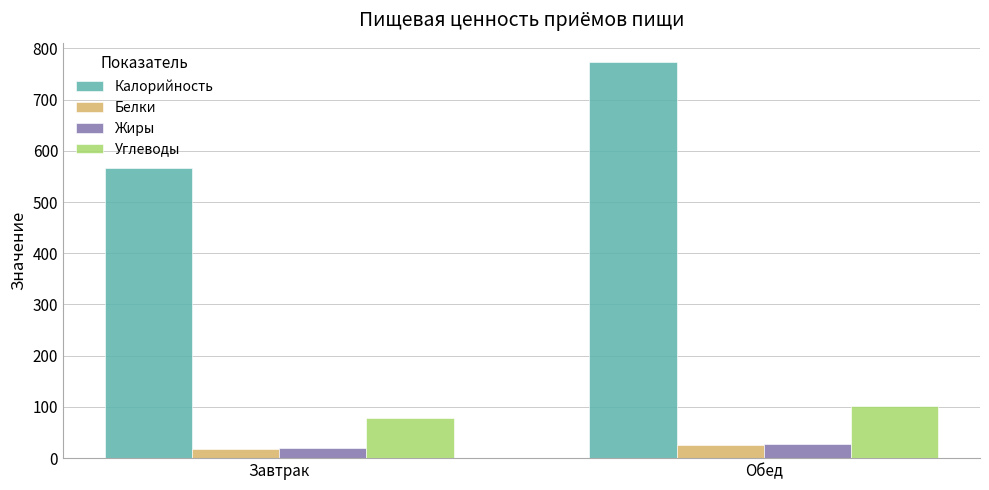

Reading right to left, extract all data points from this chart.

Калорийность: 772.5	565.5
Белки: 25.2	18.7
Жиры: 27.2	19.4
Углеводы: 102.1	79.1